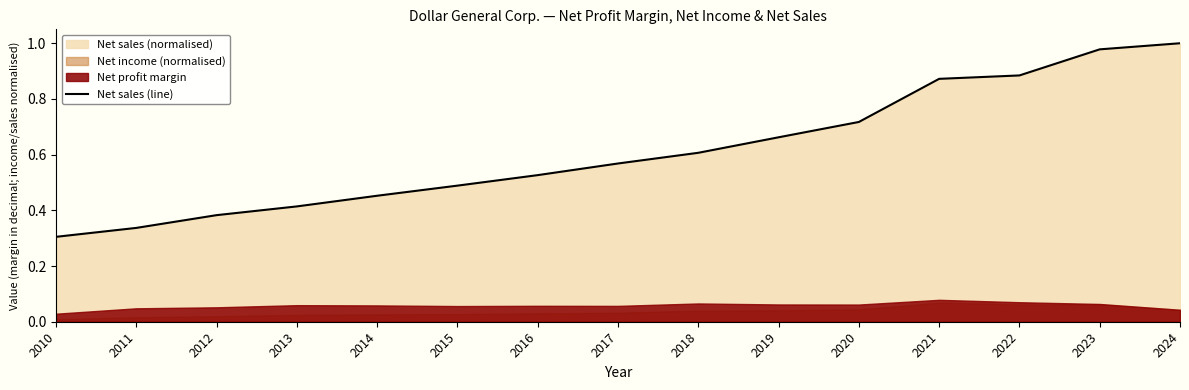

What is the maximum value shown in the chart?

1.0